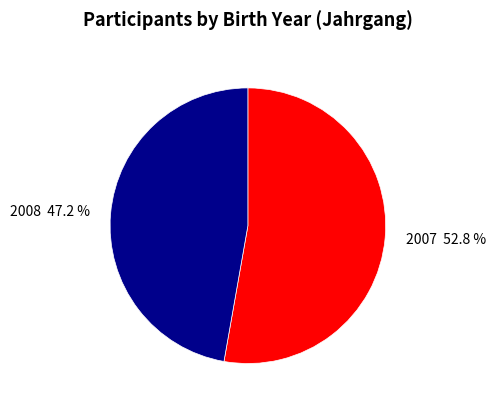

What is the smallest slice in the pie chart?

2008